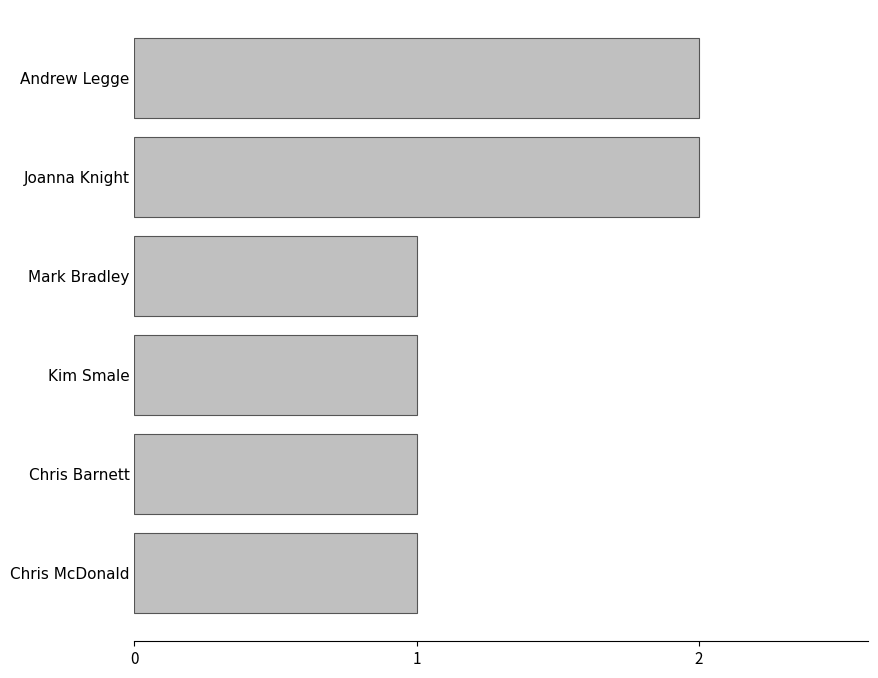

What is the label of the 2nd bar from the bottom?

Chris Barnett